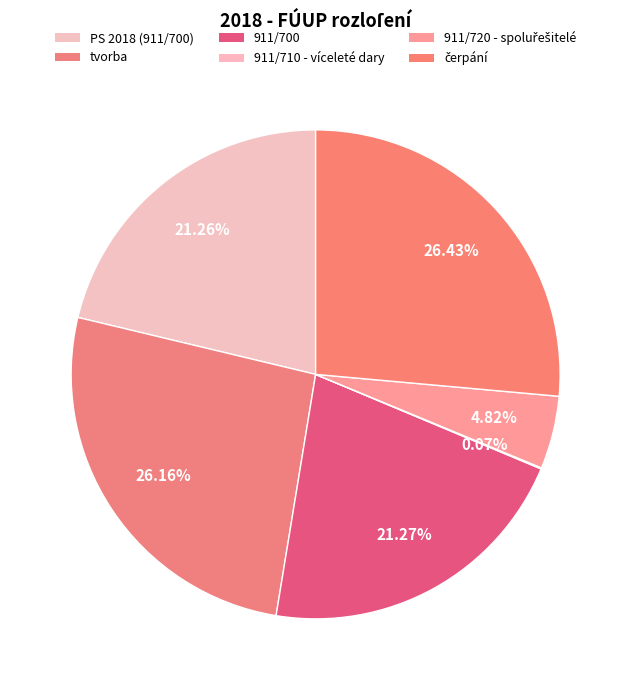

Is there any slice that represents more than half of the pie?

No